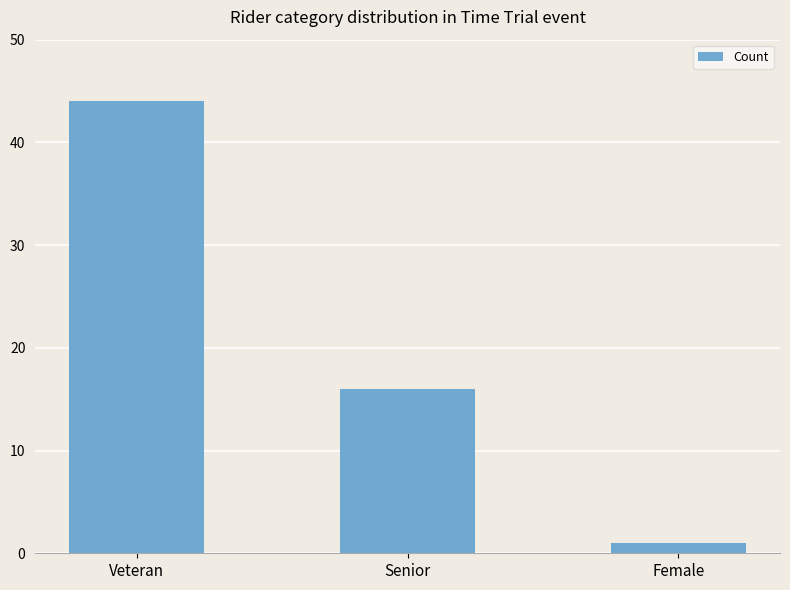

Rank the categories by value from lowest to highest.

Female, Senior, Veteran